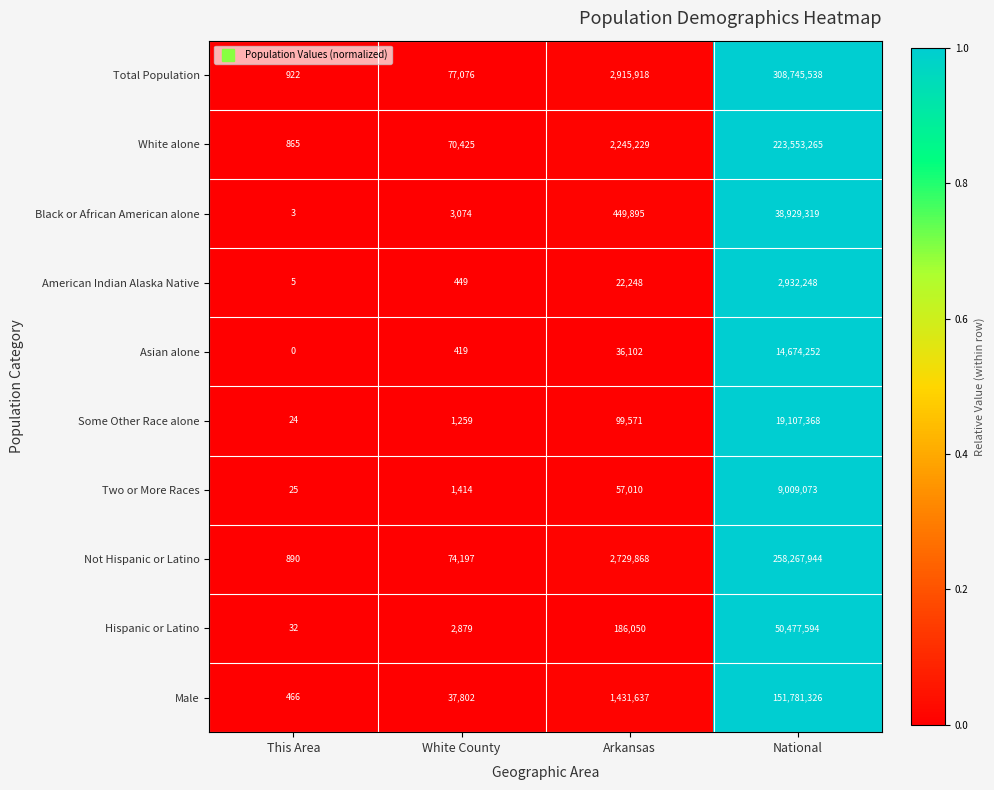

What is the minimum value for Not Hispanic or Latino?

890